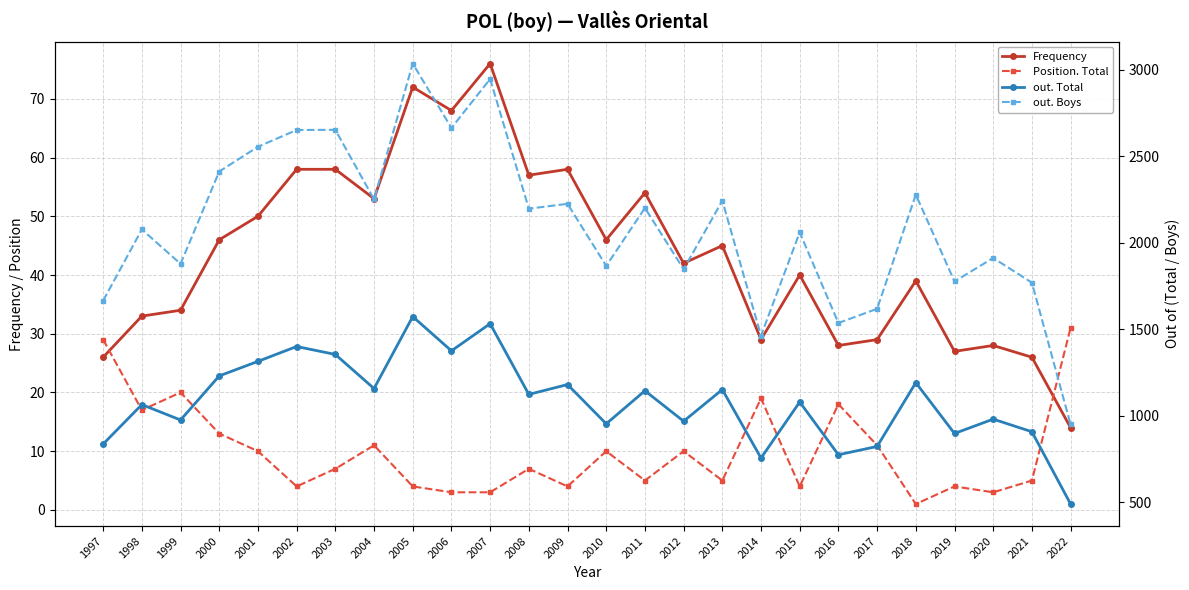

Which category has the highest value across all series?

2005